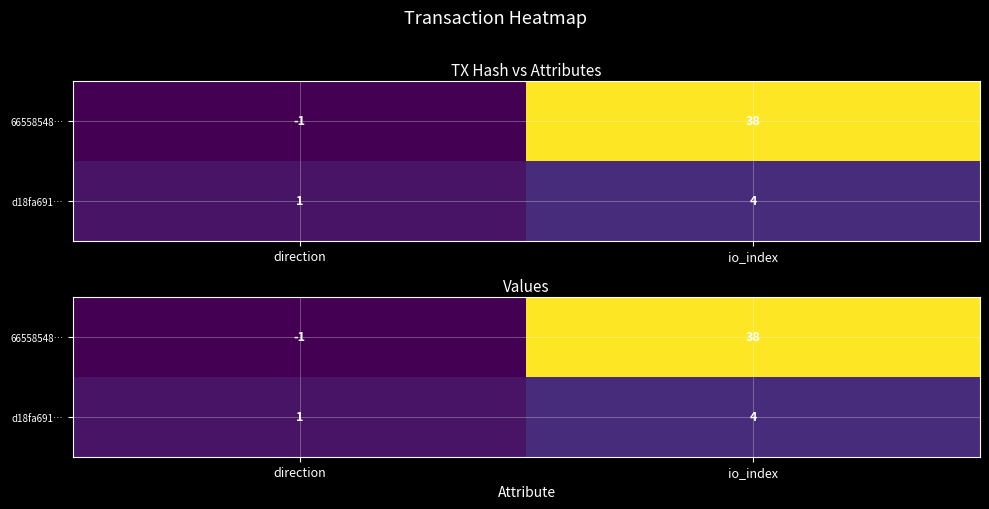

Which category has the highest value in the d18fa691… series?

io_index